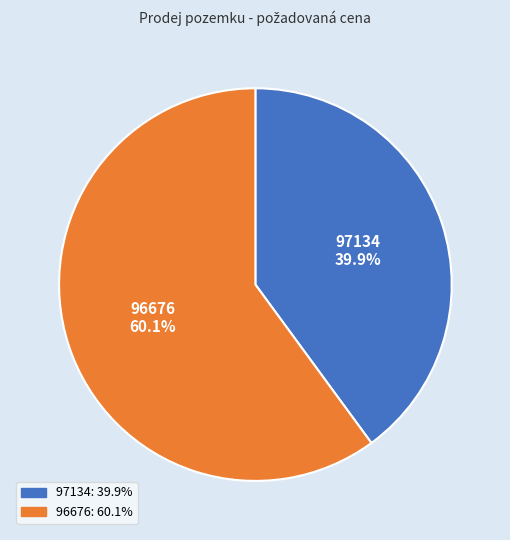

Is there any slice that represents more than half of the pie?

Yes